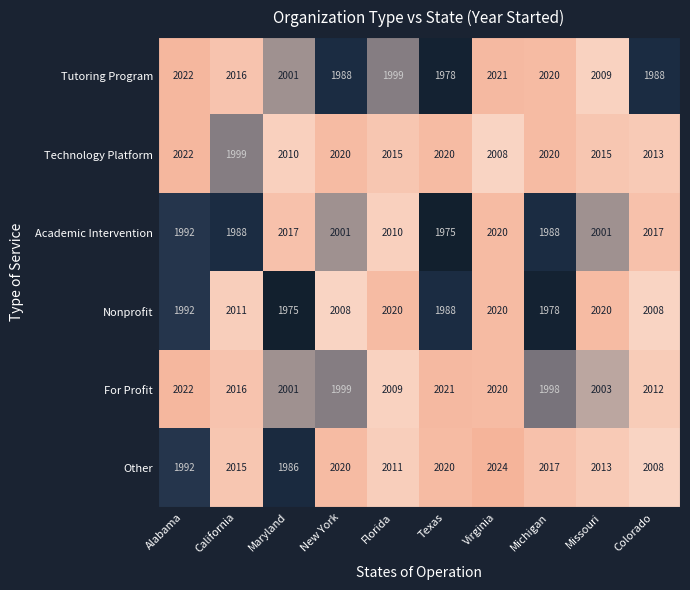

Rank the categories by For Profit value from highest to lowest.

Alabama, Texas, Virginia, California, Colorado, Florida, Missouri, Maryland, New York, Michigan